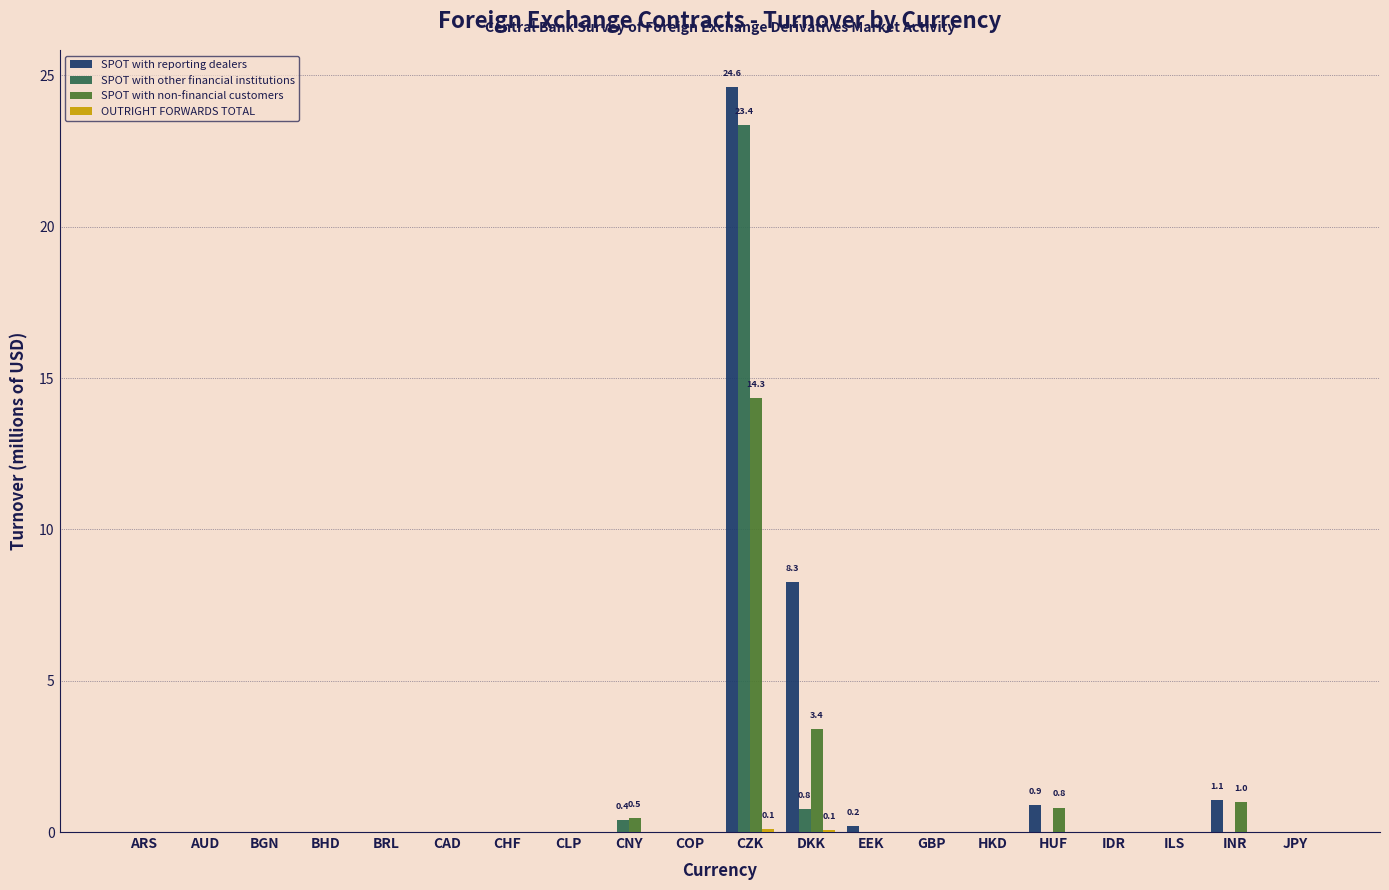

At which category is the sum across all series the highest?

CZK